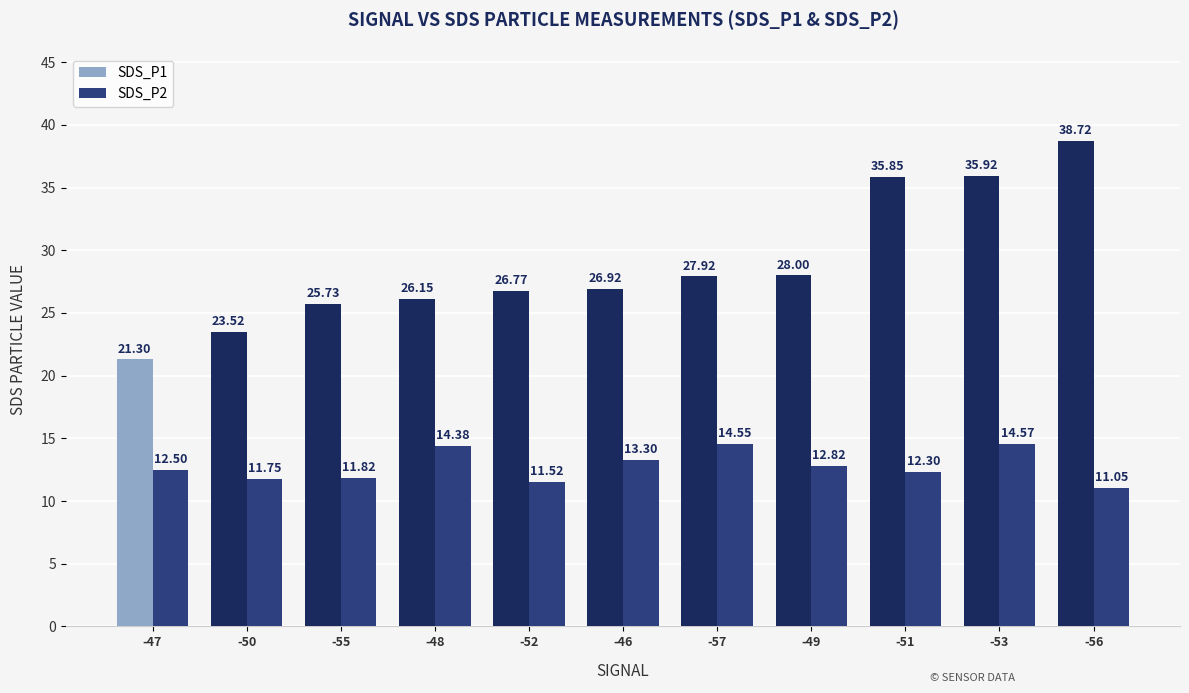

Where is SDS_P1 nearest to the value 30?

-49